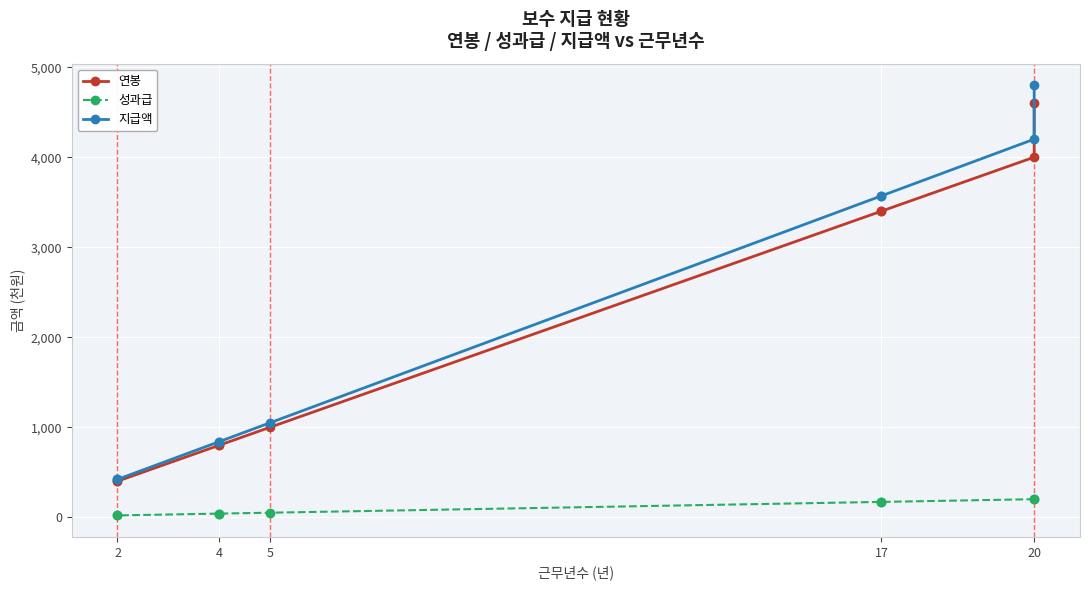

What are all the series names shown in the legend?

연봉, 성과급, 지급액